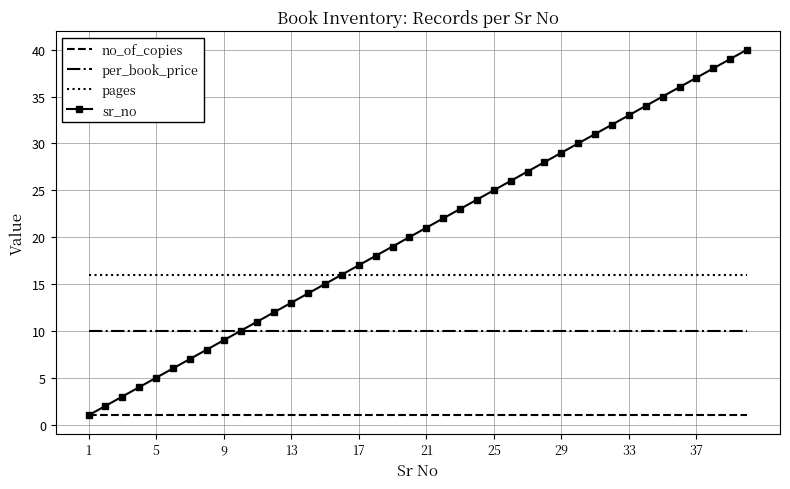

Reading left to right, transcribe all the data shown in this chart.

no_of_copies: 1	1	1	1	1	1	1	1	1	1	1	1	1	1	1	1	1	1	1	1	1	1	1	1	1	1	1	1	1	1	1	1	1	1	1	1	1	1	1	1
per_book_price: 10	10	10	10	10	10	10	10	10	10	10	10	10	10	10	10	10	10	10	10	10	10	10	10	10	10	10	10	10	10	10	10	10	10	10	10	10	10	10	10
pages: 16	16	16	16	16	16	16	16	16	16	16	16	16	16	16	16	16	16	16	16	16	16	16	16	16	16	16	16	16	16	16	16	16	16	16	16	16	16	16	16
sr_no: 1	2	3	4	5	6	7	8	9	10	11	12	13	14	15	16	17	18	19	20	21	22	23	24	25	26	27	28	29	30	31	32	33	34	35	36	37	38	39	40